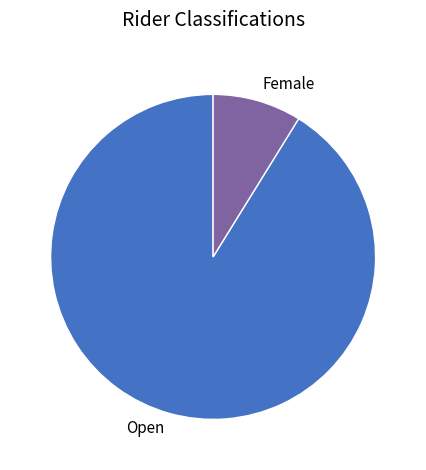

Rank the categories by value from lowest to highest.

Female, Open